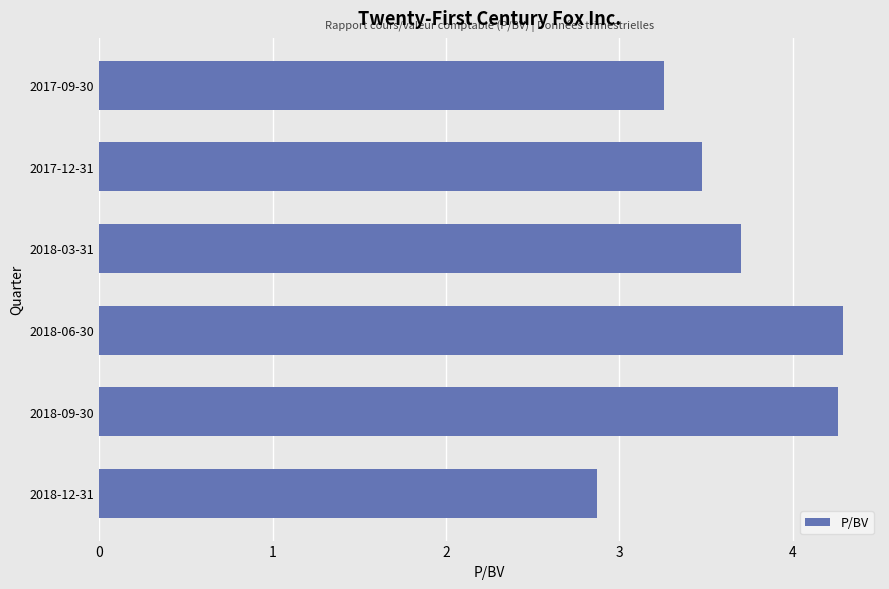

What is the average value?

3.6